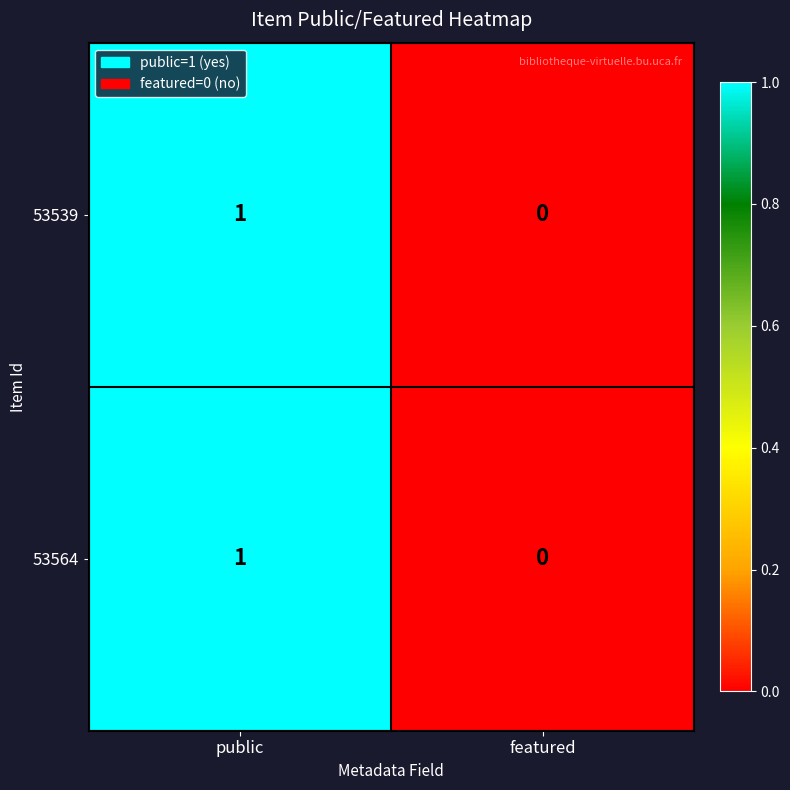

Rank the categories by 53539 value from lowest to highest.

featured, public